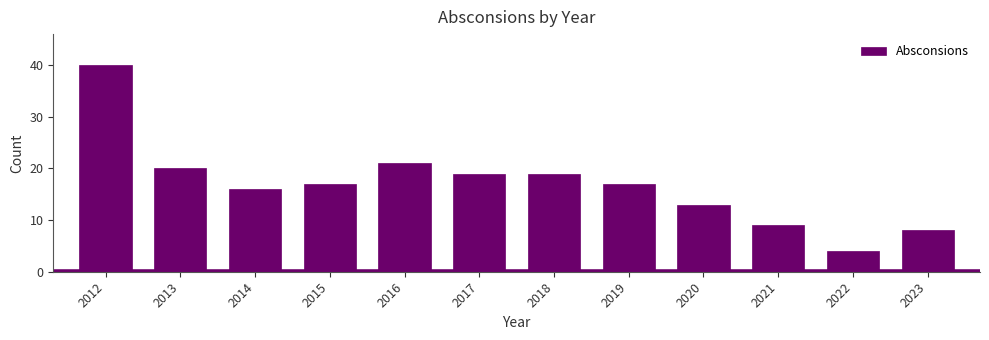

Reading left to right, what are all the values shown in this chart?

2012=40	2013=20	2014=16	2015=17	2016=21	2017=19	2018=19	2019=17	2020=13	2021=9	2022=4	2023=8